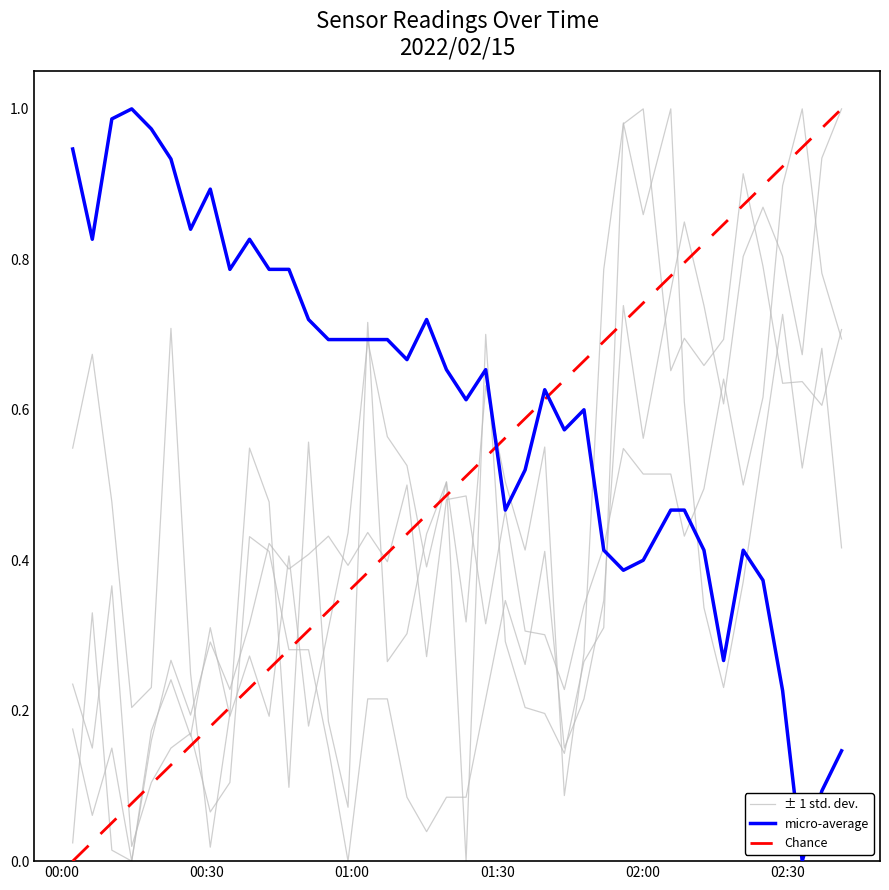

True or false: ± 1 std. dev. (SDS_P1) has more than 2 points higher than both neighbors.

True